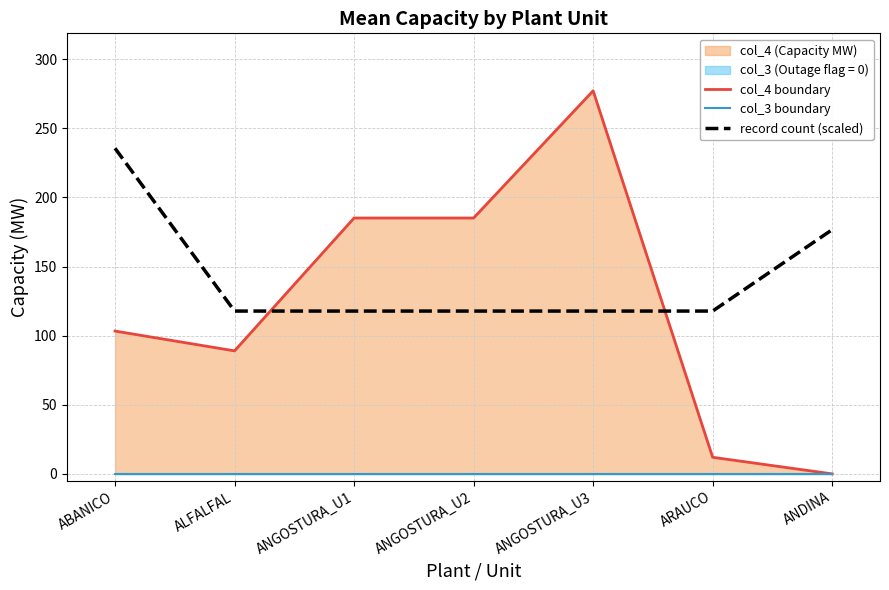

What is the difference between the maximum and minimum values in the col_4 boundary series?

277.2